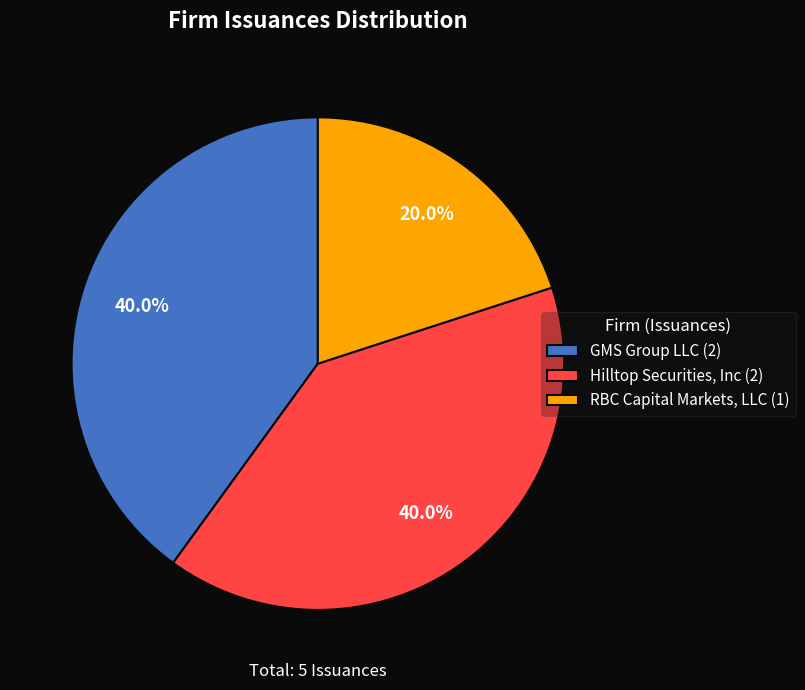

What is the smallest slice in the pie chart?

RBC Capital Markets, LLC